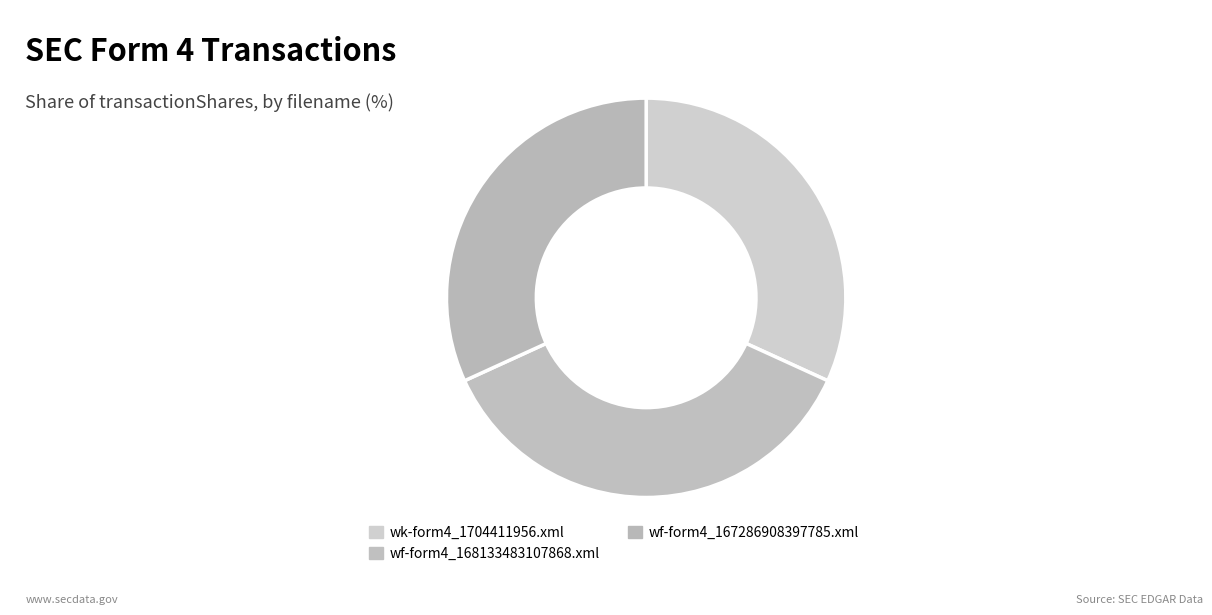

To the nearest percent, what portion does wf-form4_167286908397785.xml represent?

32%